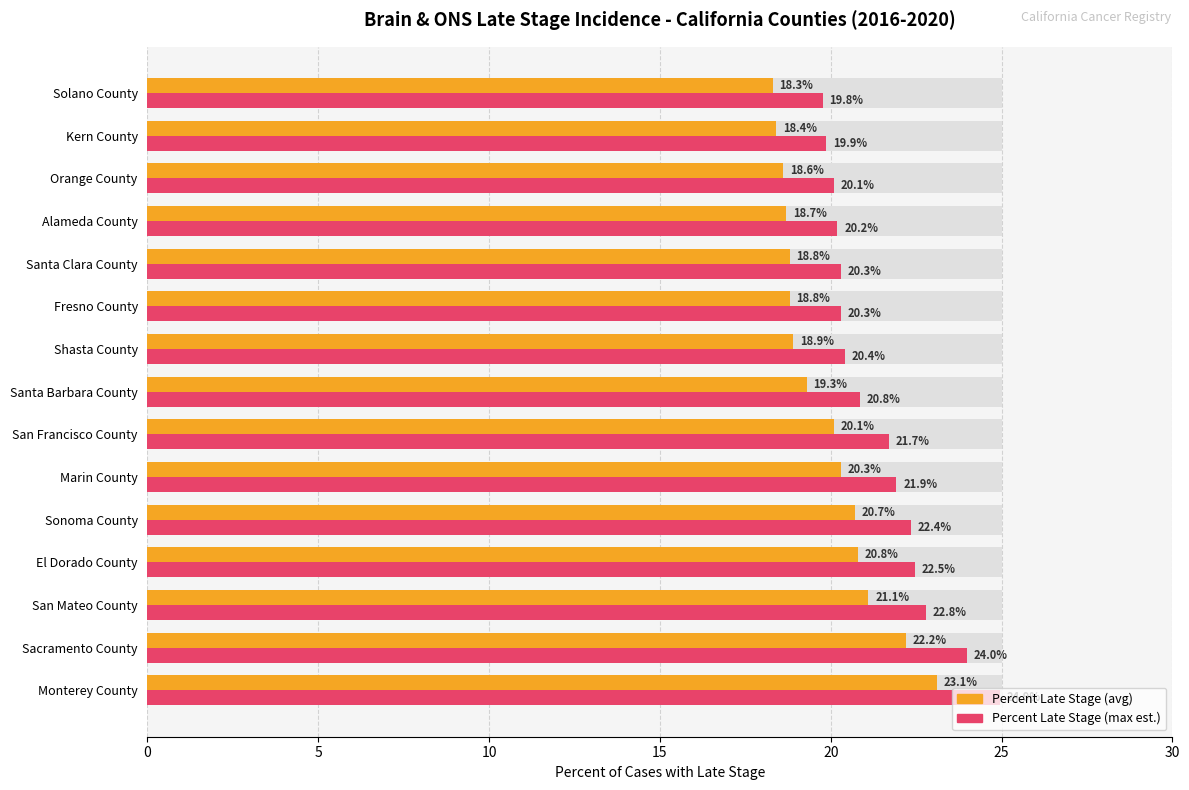

Which series has the widest spread of values?

Maximum utilization